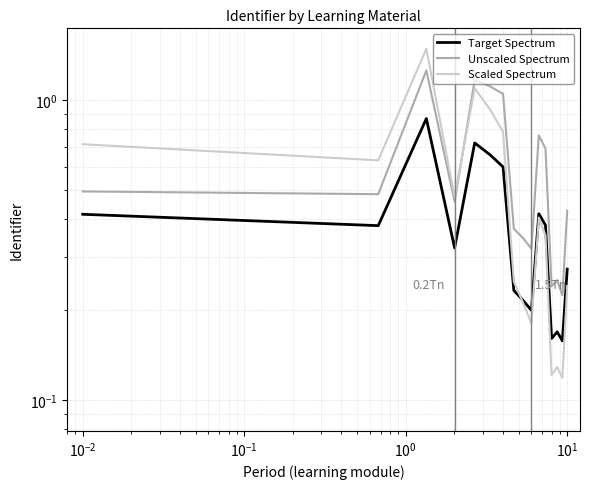

How many series are shown in this chart?

3